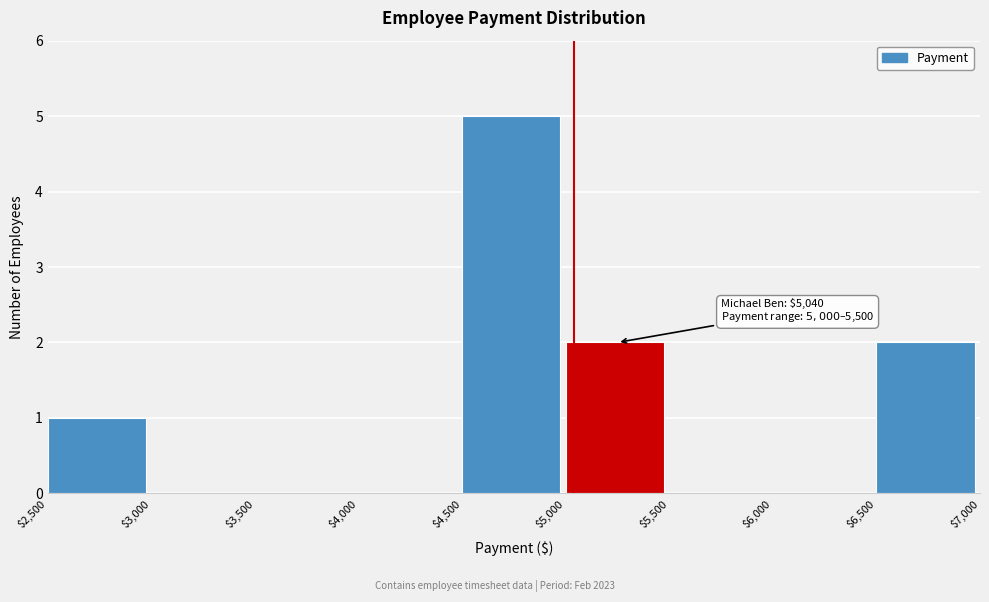

Over which range of the x-axis is the bar tallest?

$4,500 to $5,000